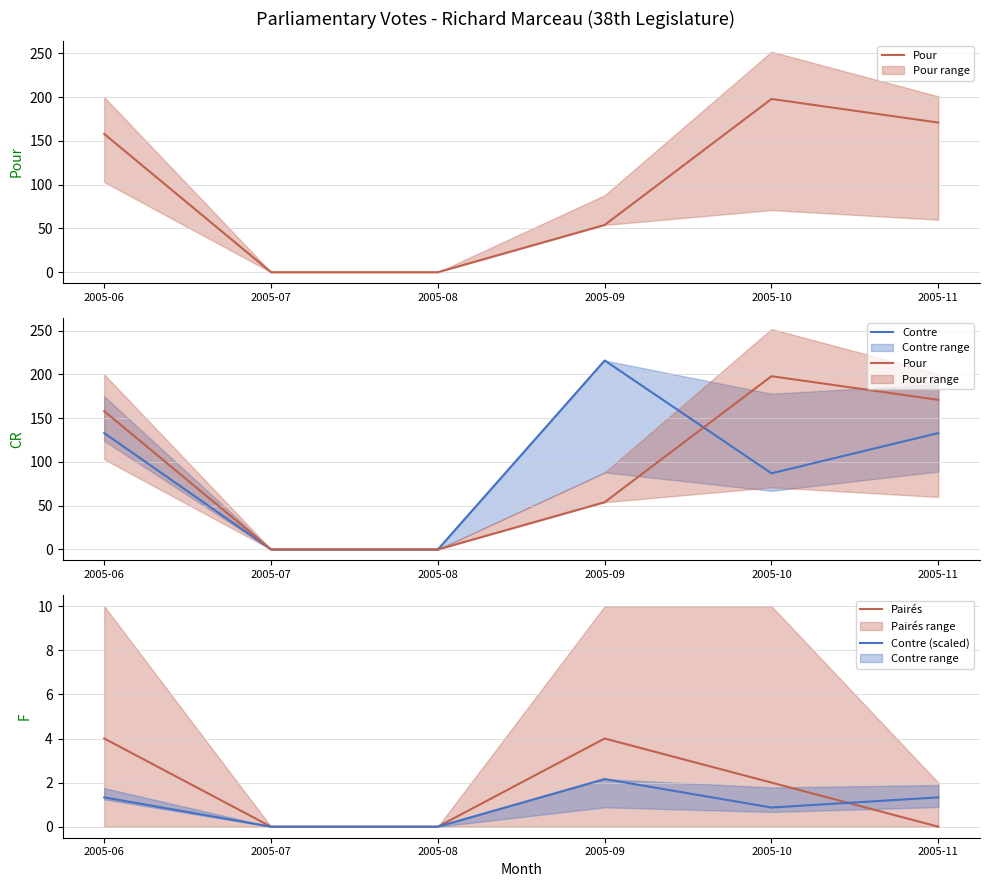

What are all the series names shown in the legend?

Pour, Contre, Pairés, Contre (scaled)